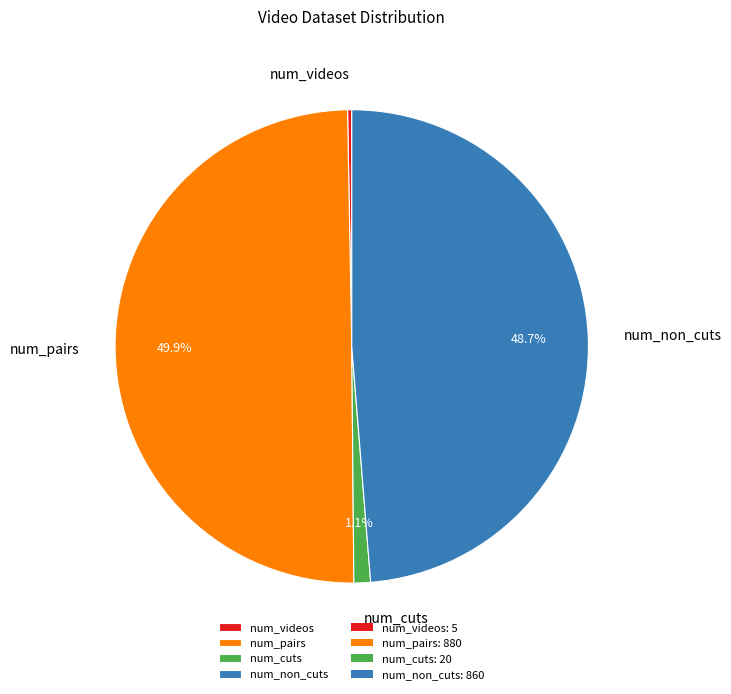

Count the number of slices in the pie.

4